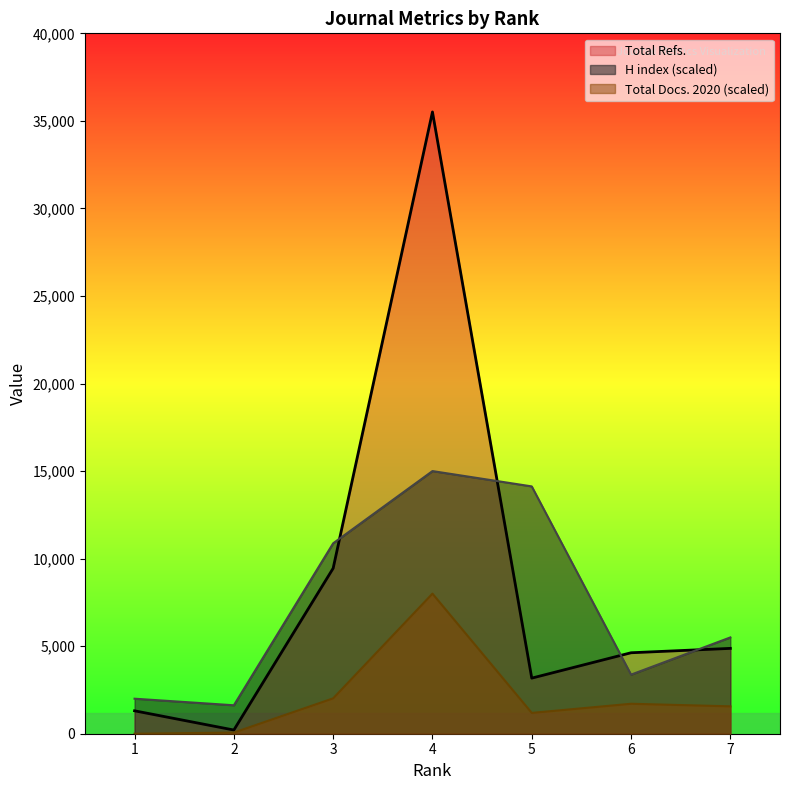

The Total Docs. (2020) series shows 2339.6 at 6. True or false?

False